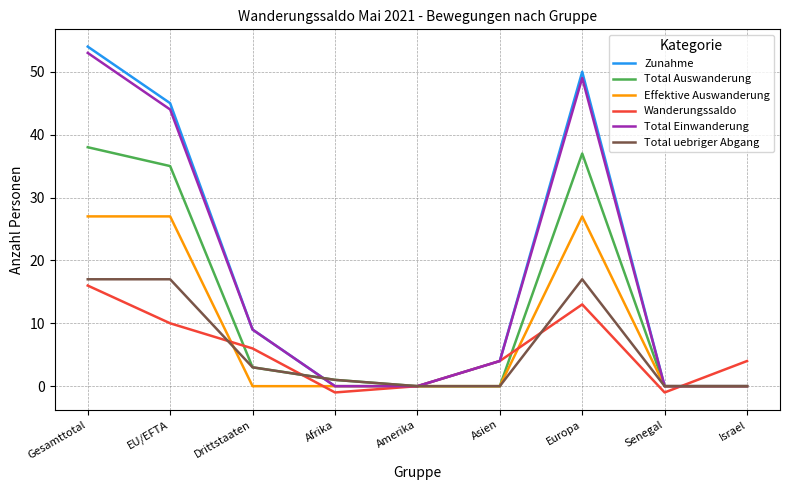

Which series has the largest range (max minus min)?

Zunahme